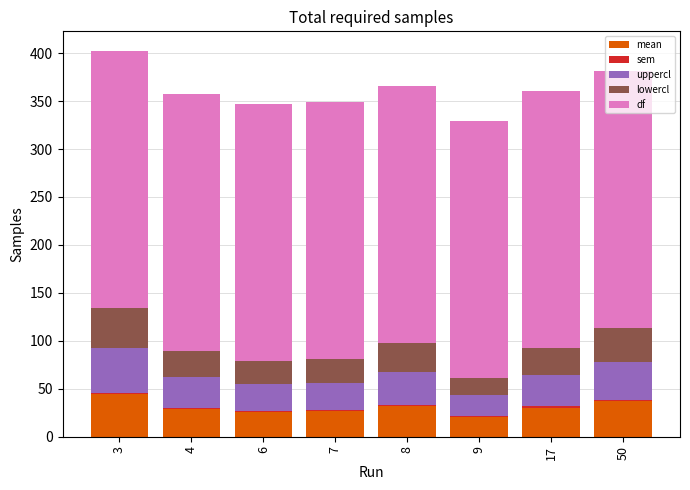

At how many categories does at least one series exceed 172?

8